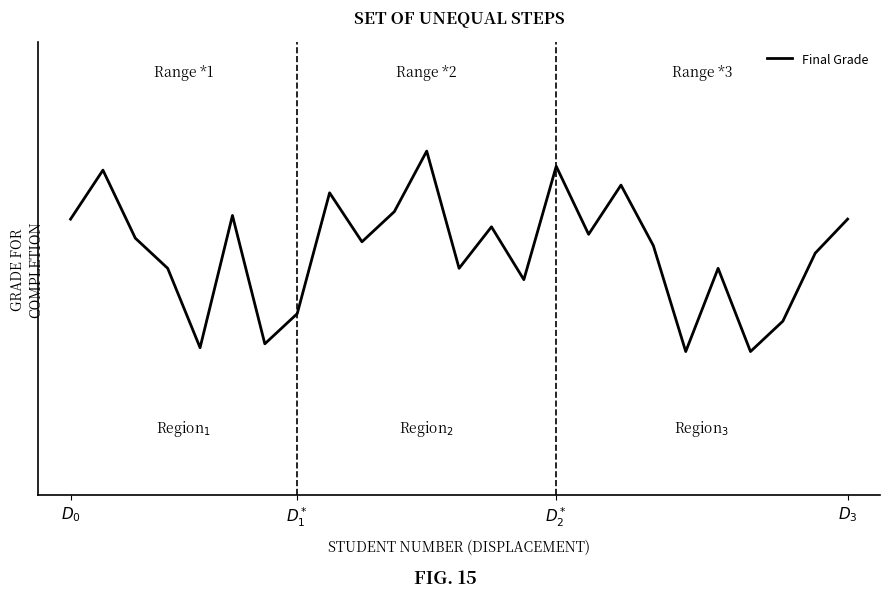

Where does the data first go above 11?

$D_0$